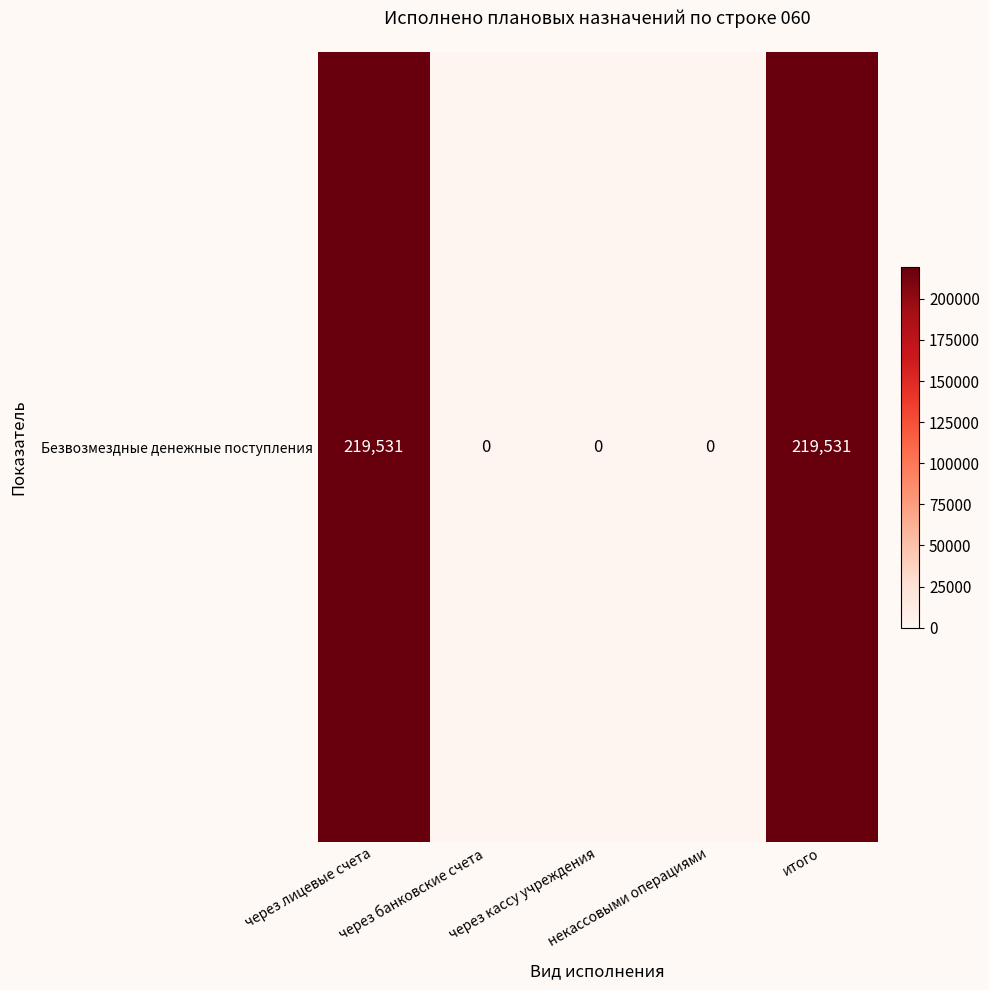

Is it true that the value at некассовыми операциями is 150400?

False